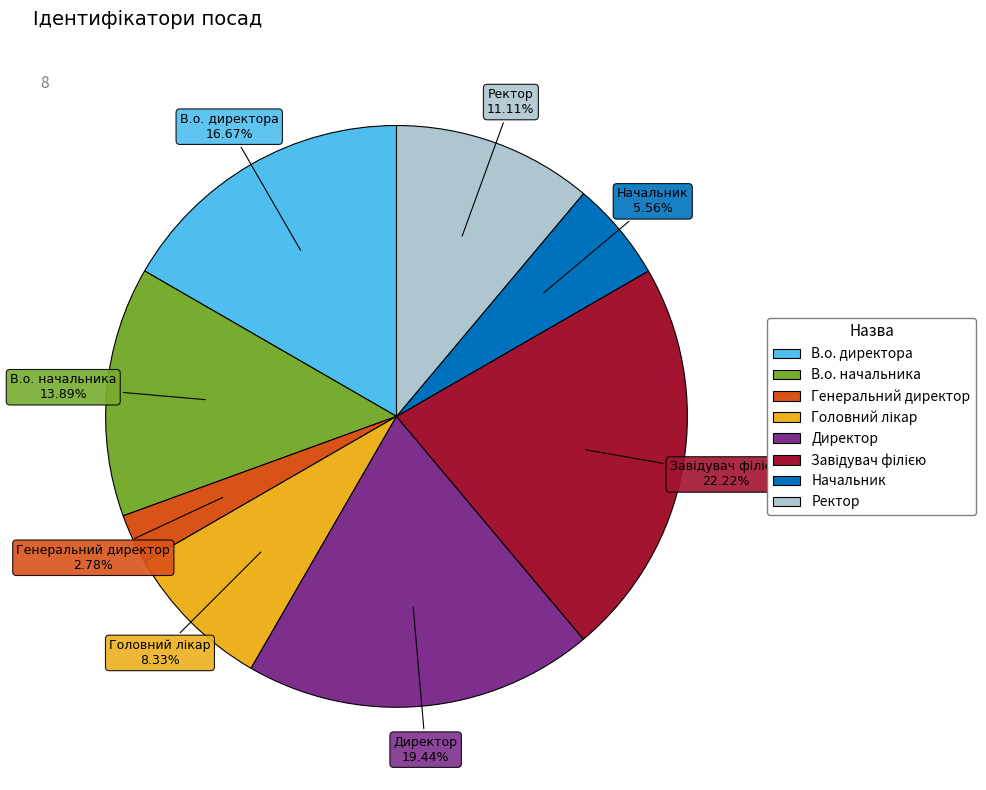

How much of the chart is everything except Начальник?

94.4%